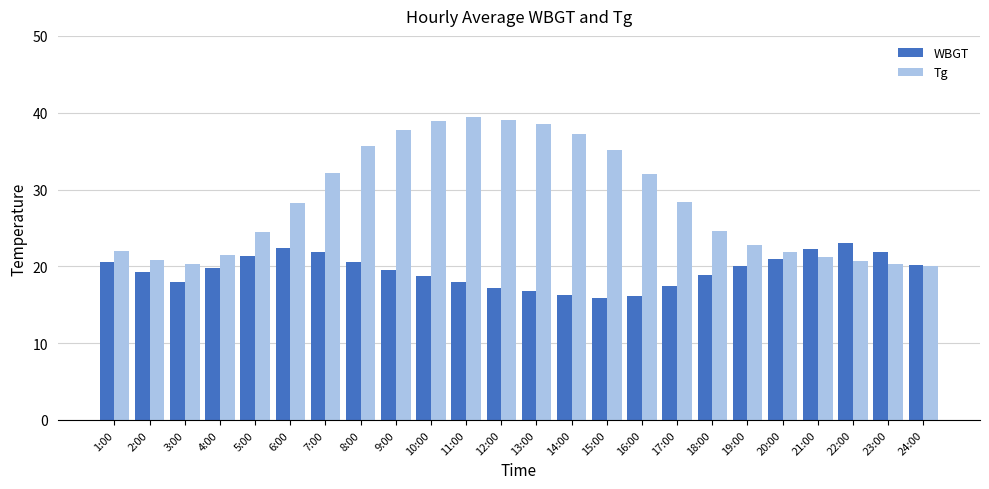

What is the total value across all series at 2:00?

40.0